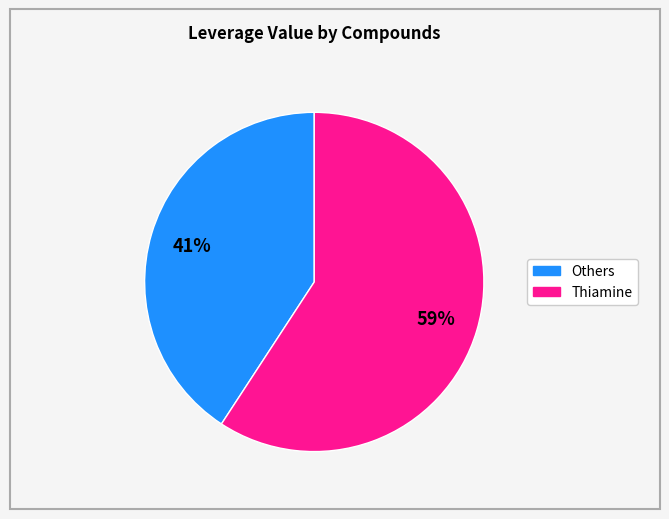

To the nearest percent, what is the difference between the largest and smallest slice percentages?

18%